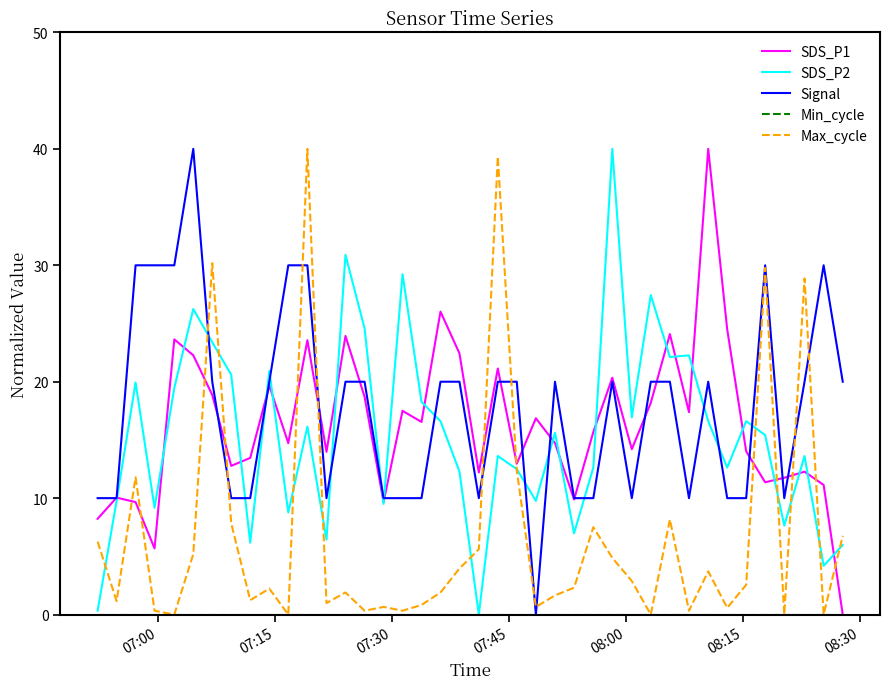

What is the maximum value for Signal?

40.0